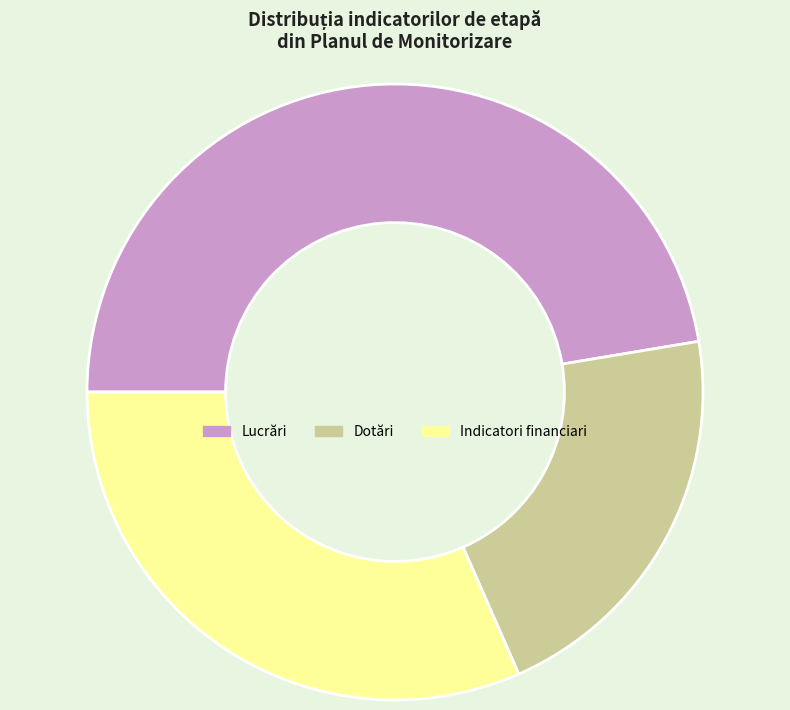

Approximately how many times larger is the value at Dotări compared to Lucrări?

0.4